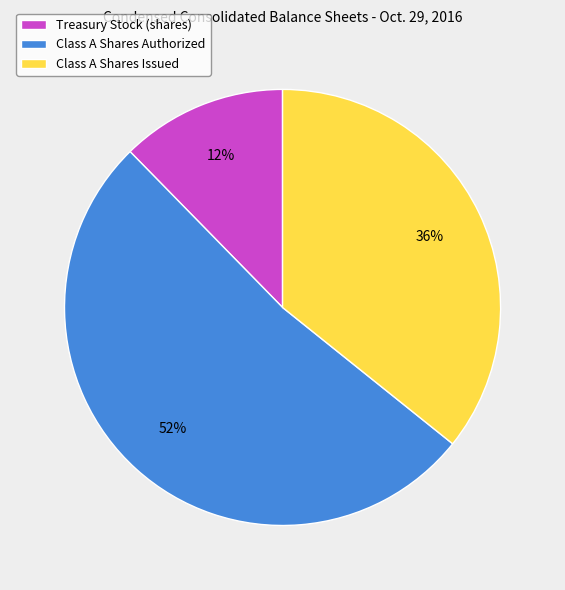

To the nearest percent, what percentage of the pie is Class A Shares Issued?

36%